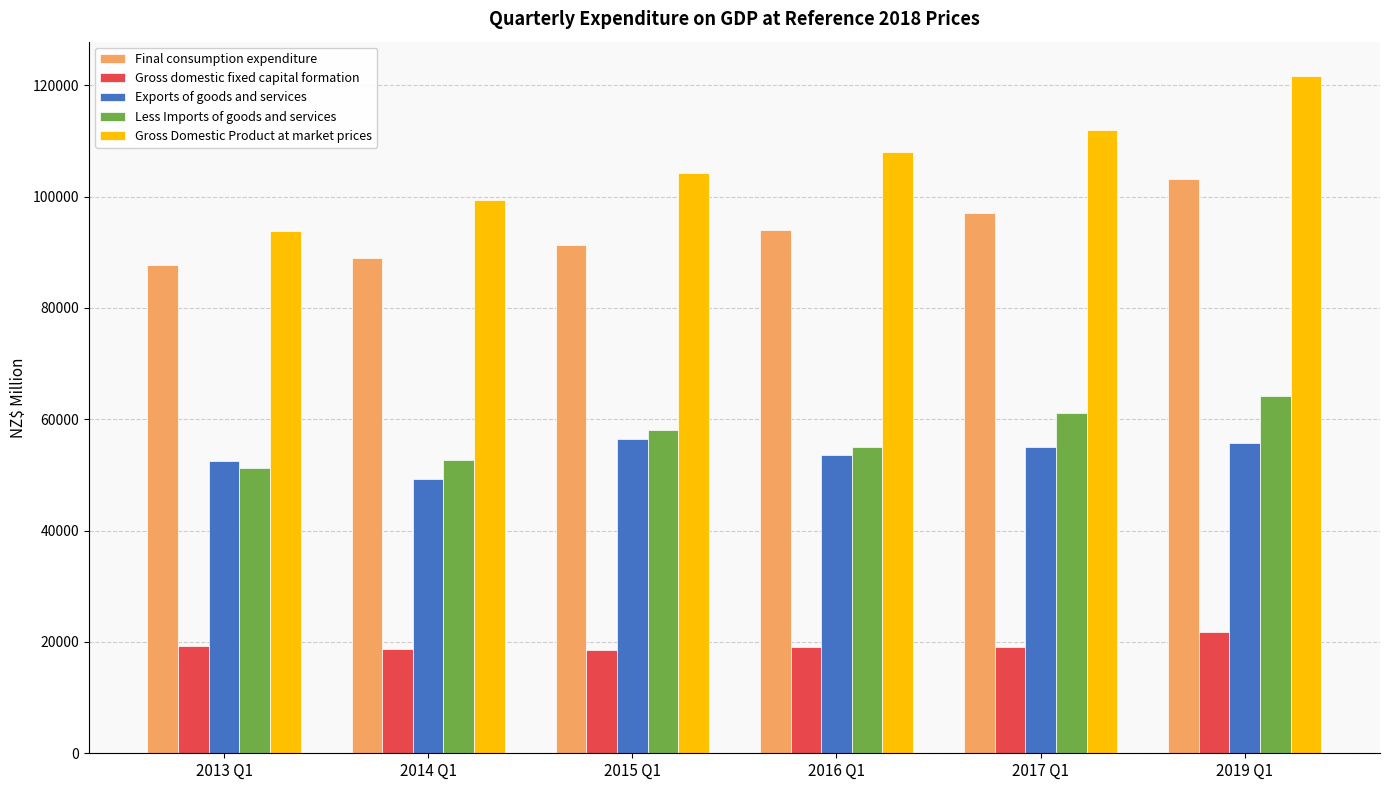

What is the approximate value of Less Imports of goods and services at 2015 Q1?

58046